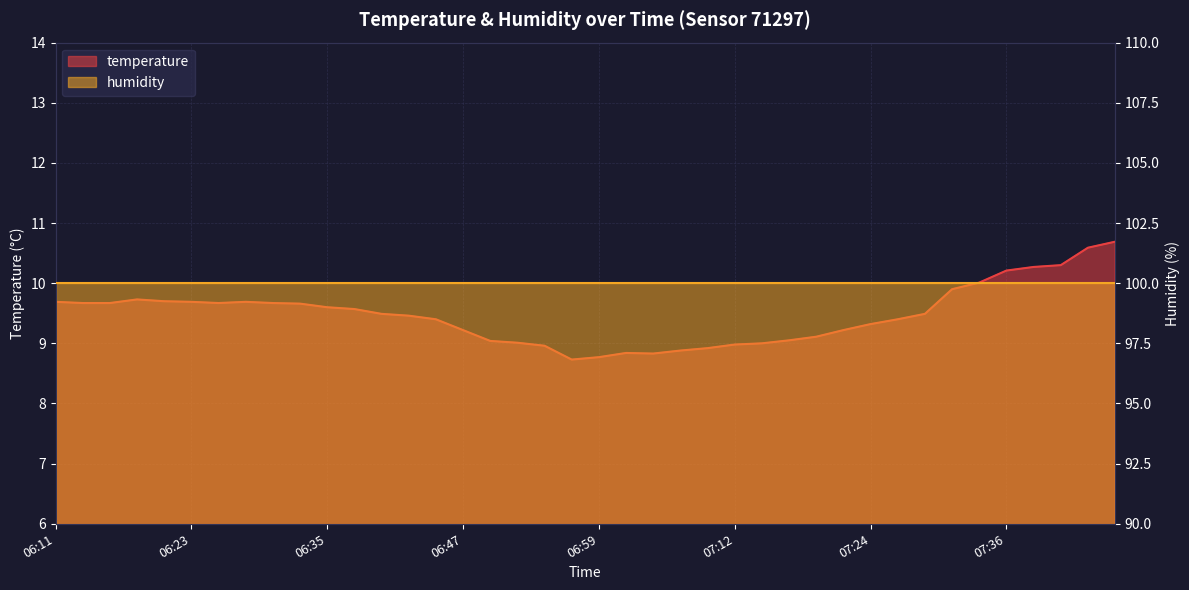

What is the difference between the values at 07:19 and 07:14?

0.1